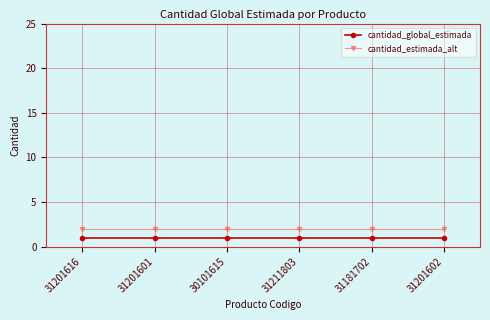

Is the value of cantidad_estimada_alt at 31201602 greater than the value of cantidad_global_estimada at 30101615?

Yes